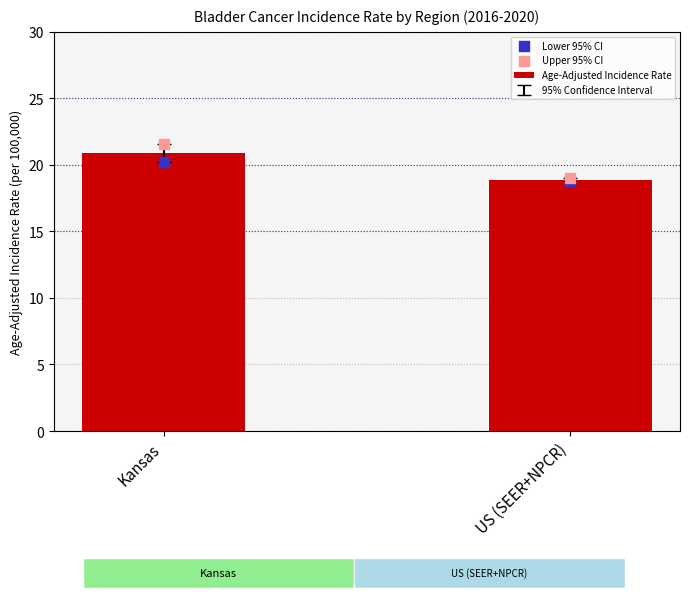

Which series has the widest spread of Y values?

Upper 95% CI